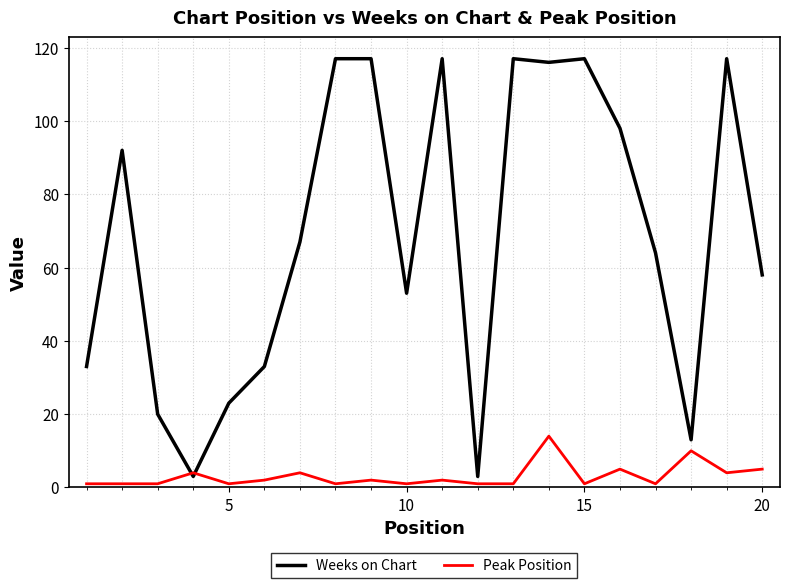

Which series has the largest total across all categories?

Weeks on Chart